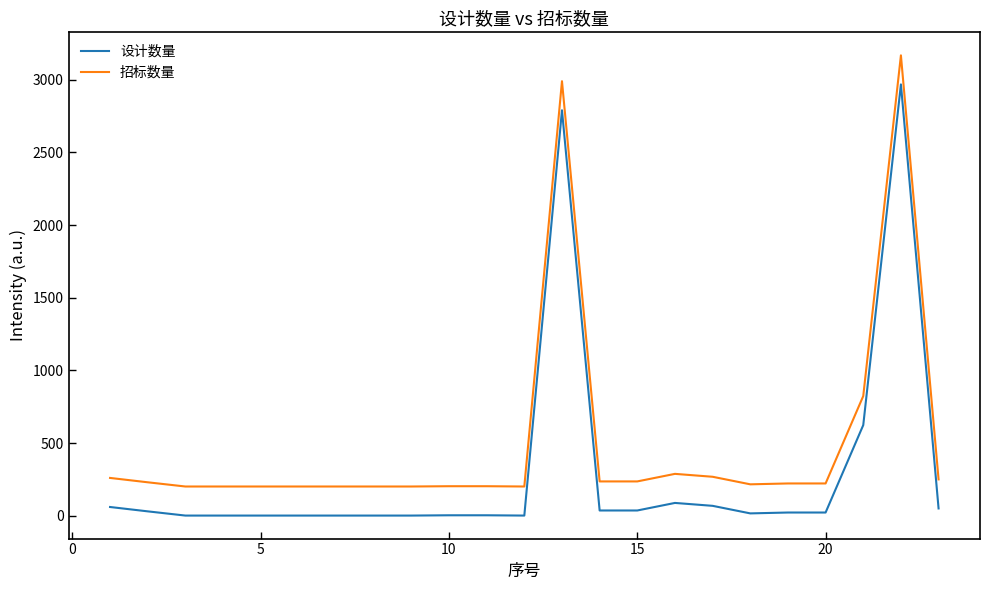

True or false: 招标数量 and 设计数量 intersect in this chart.

False